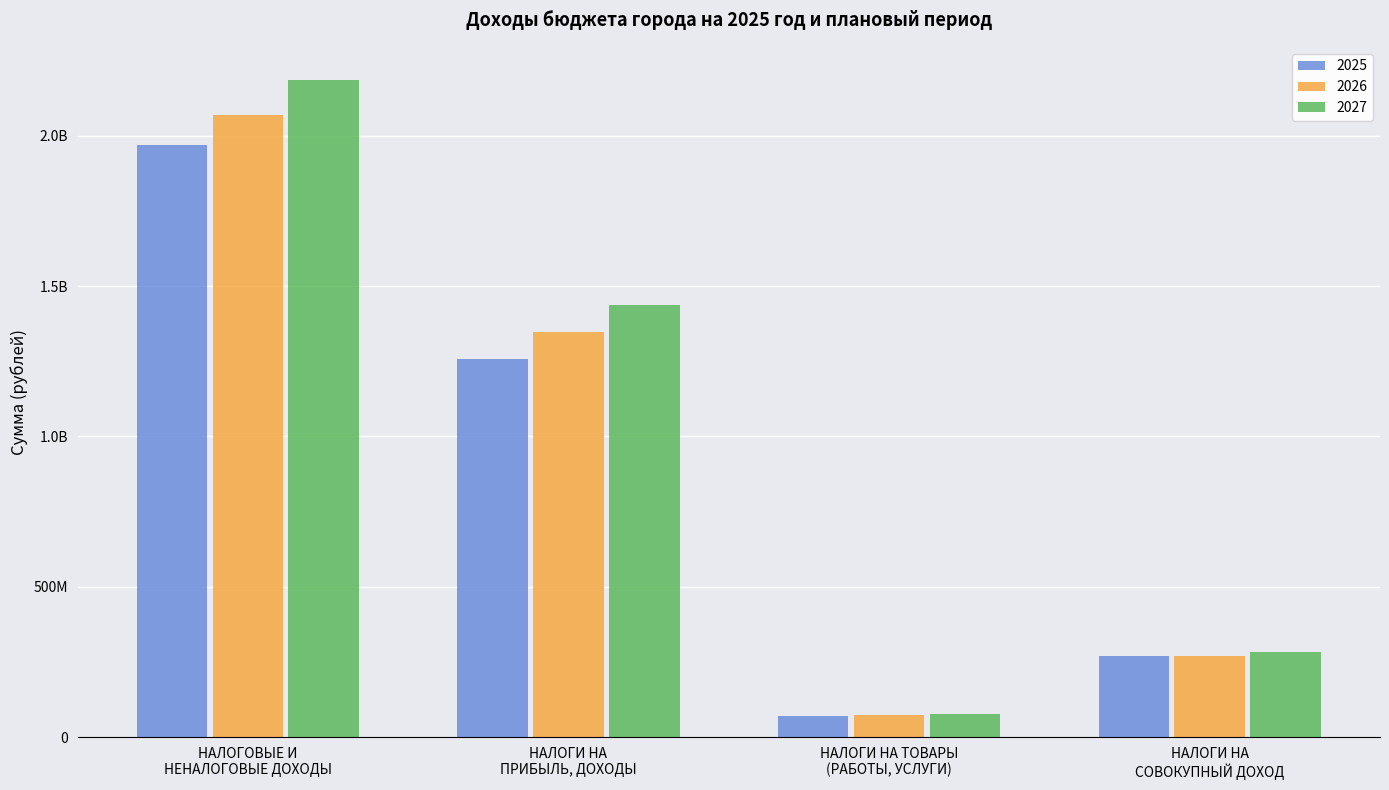

Are the bars grouped side by side (vs. stacked)?

Yes